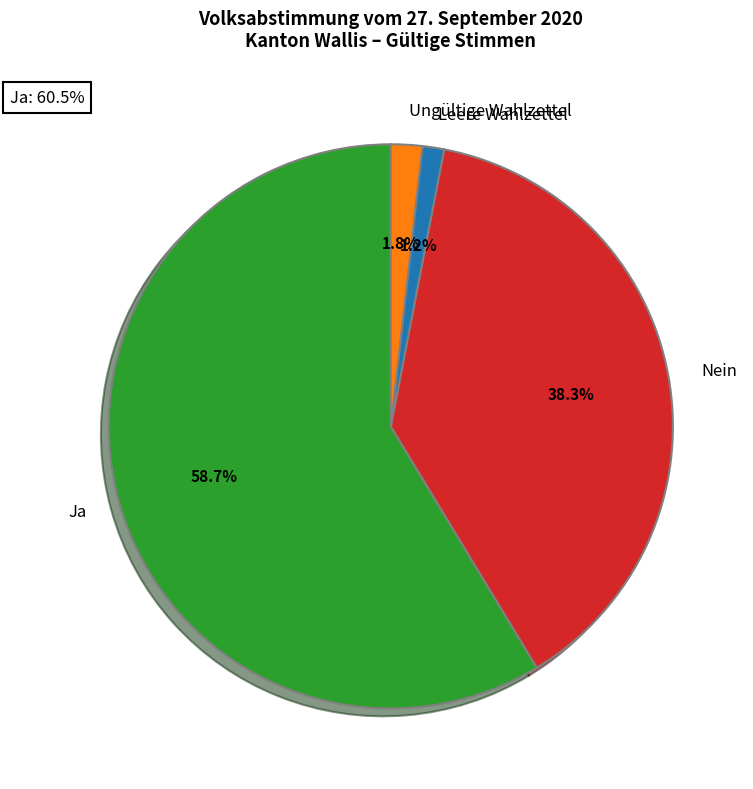

To the nearest percent, what is the combined percentage of Leere Wahlzettel and Ungültige Wahlzettel?

3%